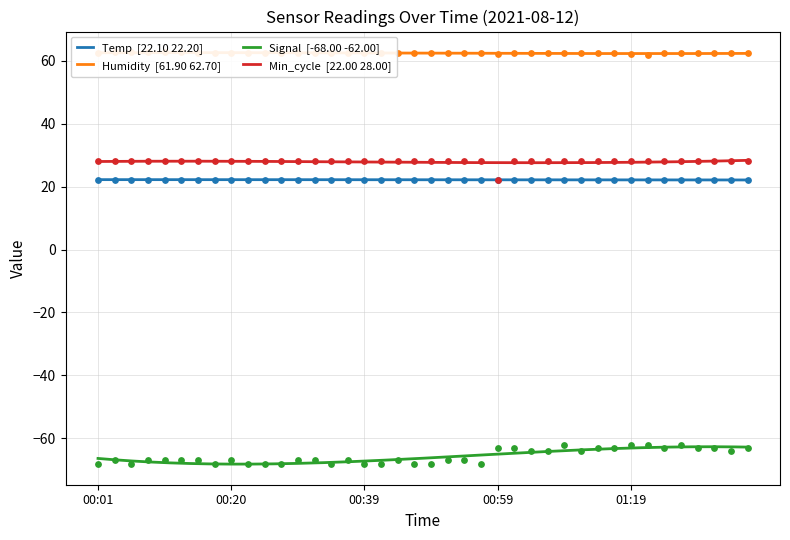

Which series has the largest Y range (max minus min)?

Signal